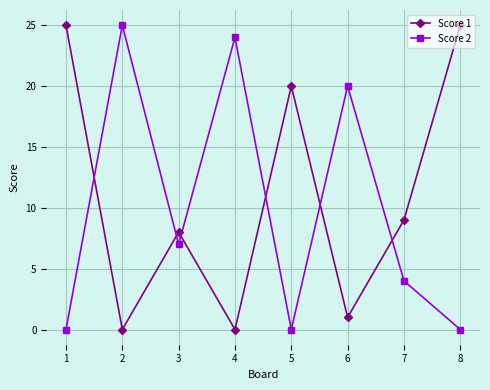

What is the difference between the second highest and minimum values in the Score 1 series?

25